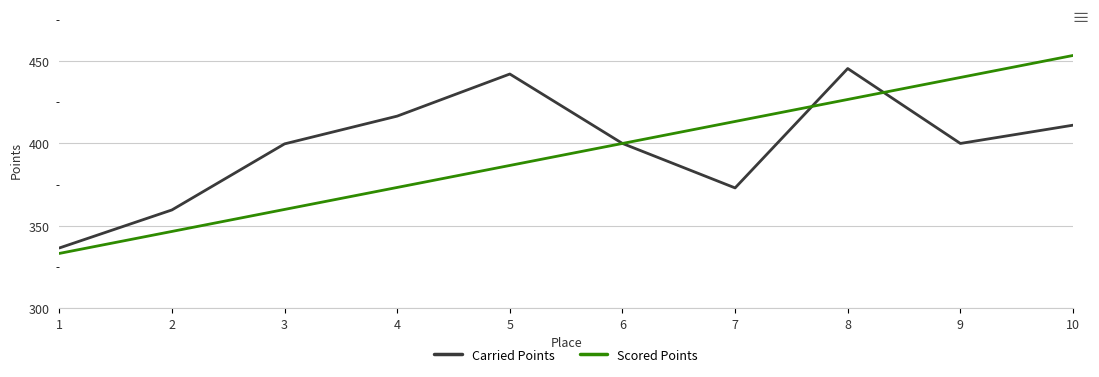

True or false: Scored Points and Carried Points intersect in this chart.

True